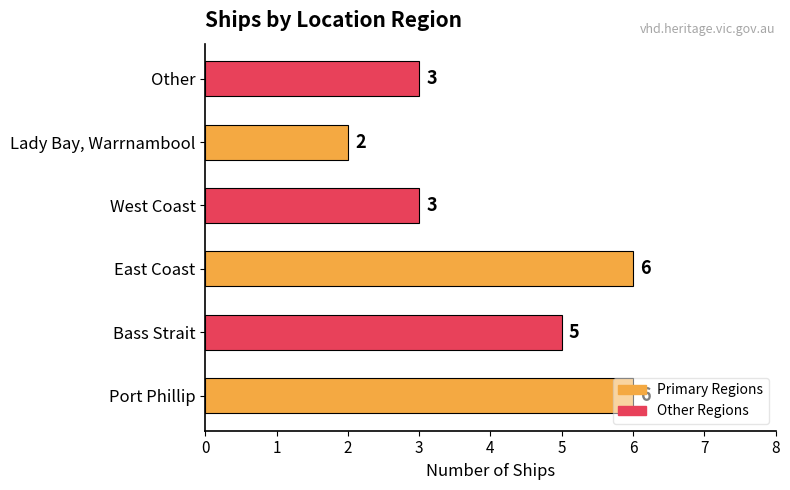

The value at Bass Strait is 5. True or false?

True